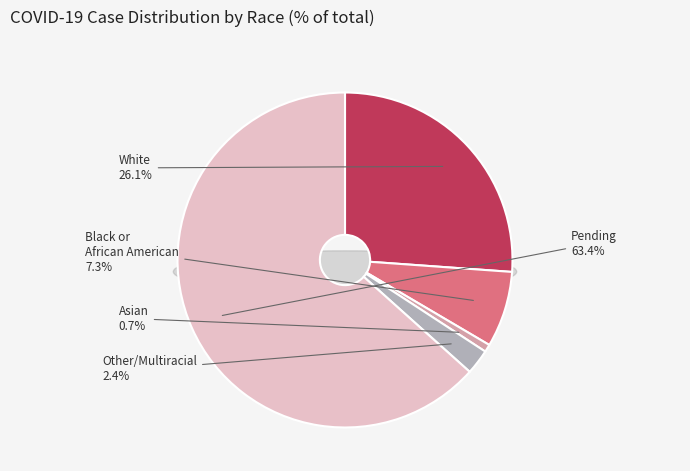

Which slice is the largest?

Pending